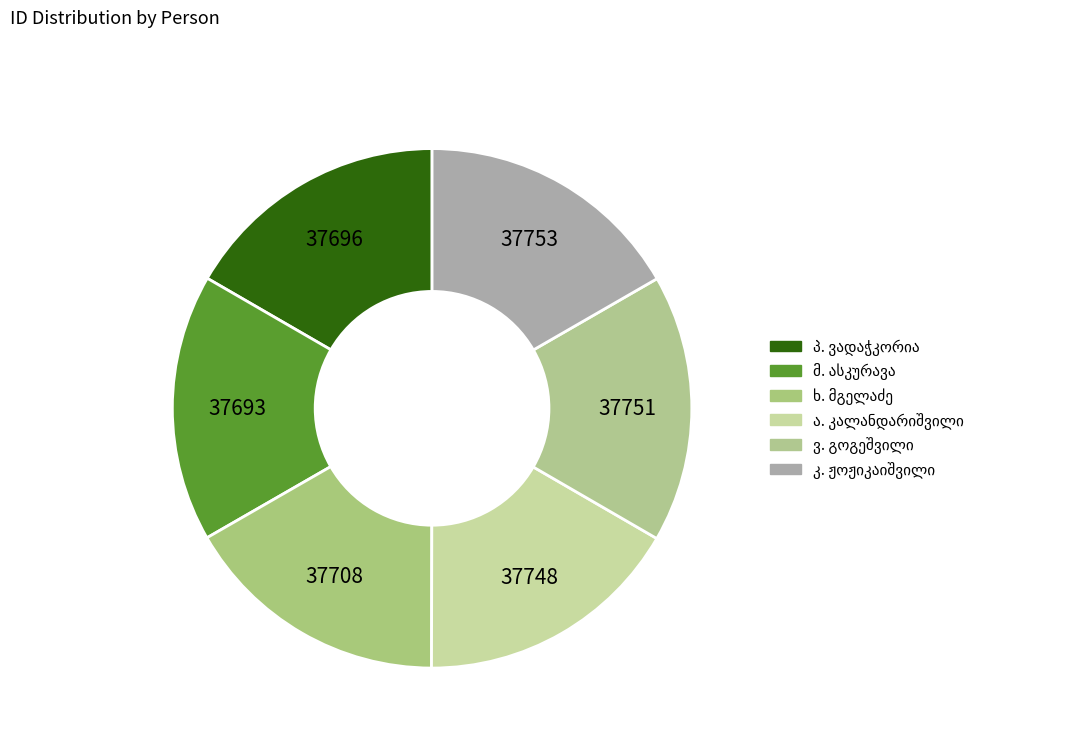

Count the number of slices in the pie.

6